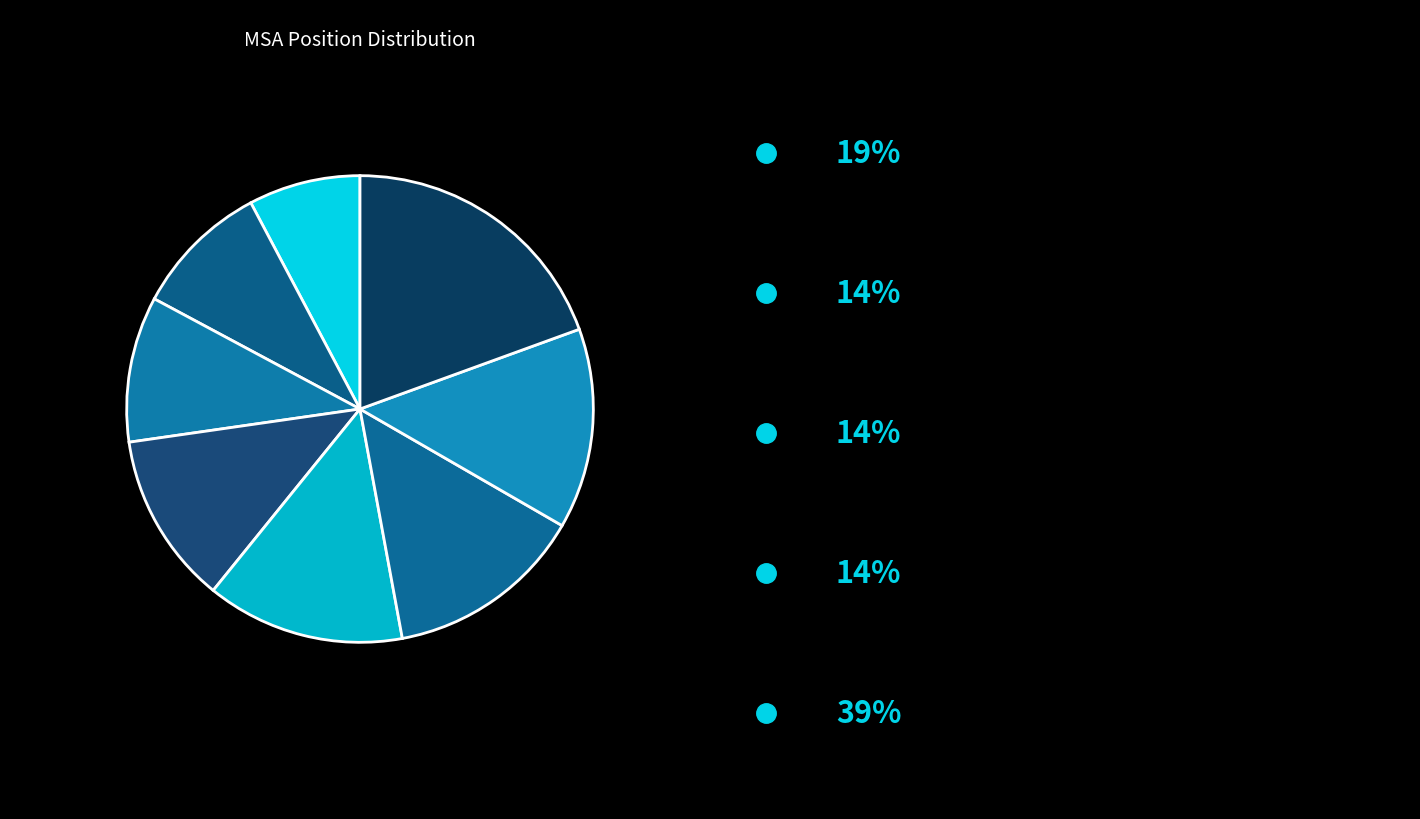

Count the number of slices in the pie.

8